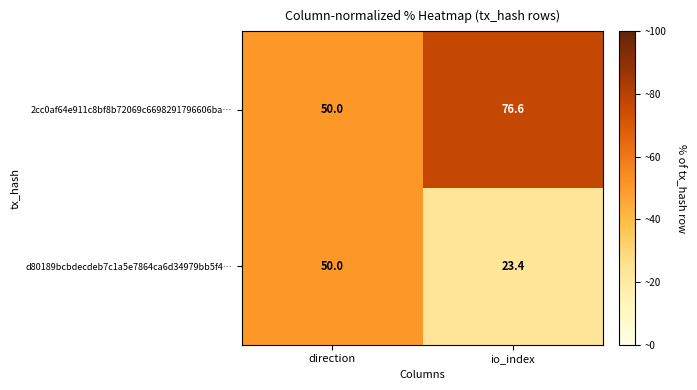

What is the sum of the d80189bcbdecdeb7c1a5e7864ca6d34979bb5f4… values at direction and io_index?

73.4